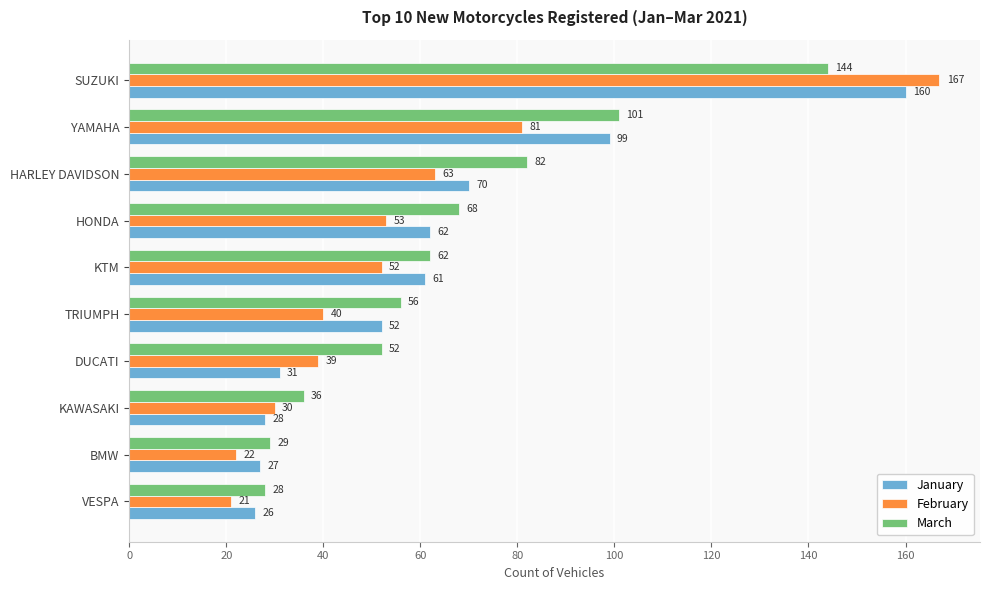

Which series changed the most between HARLEY DAVIDSON and HONDA?

March